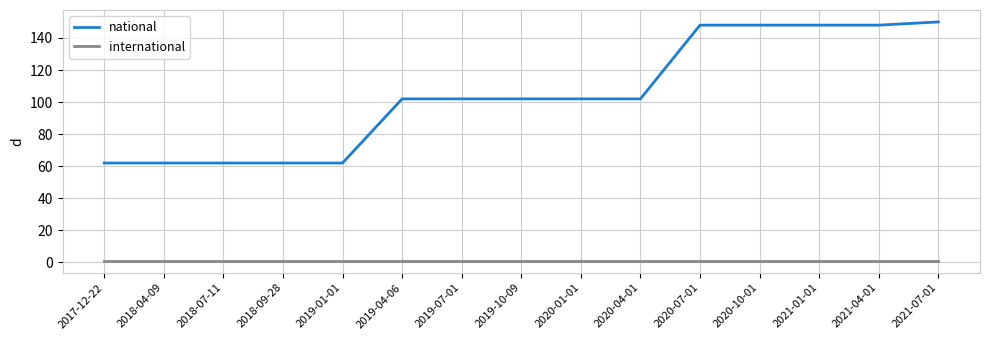

What is the minimum value shown in the chart?

1